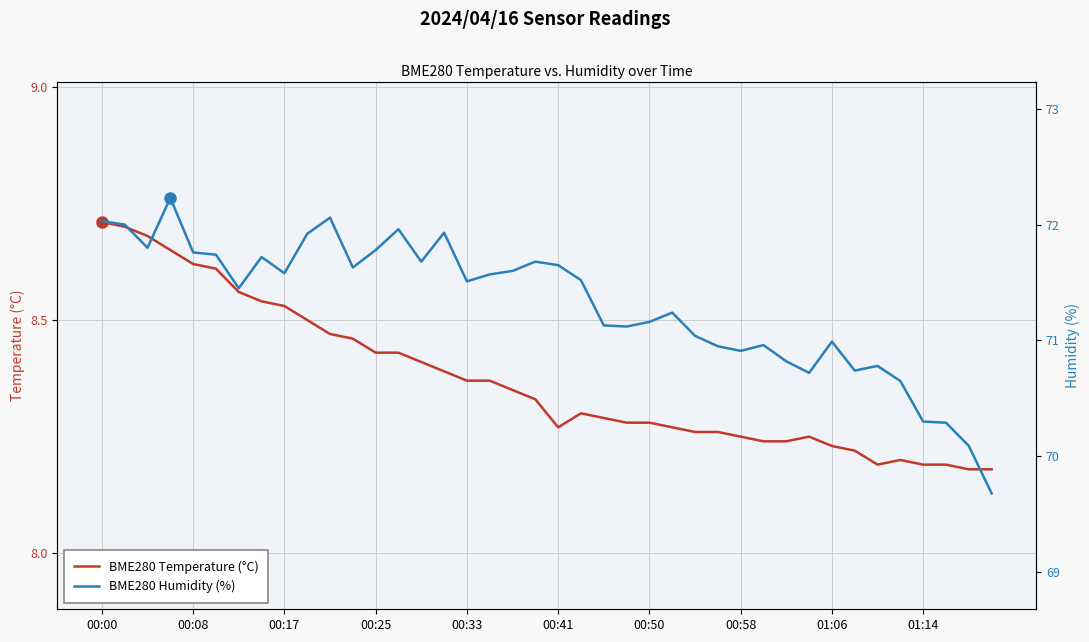

What is the maximum value for BME280 Temperature (°C)?

8.7